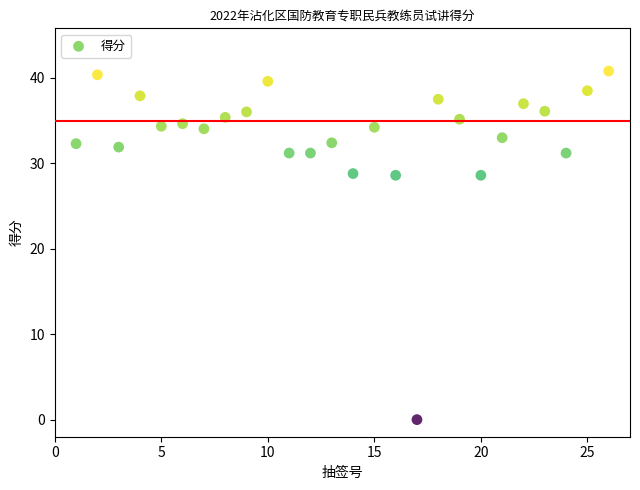

What is the range of Y values (max minus min)?

40.8